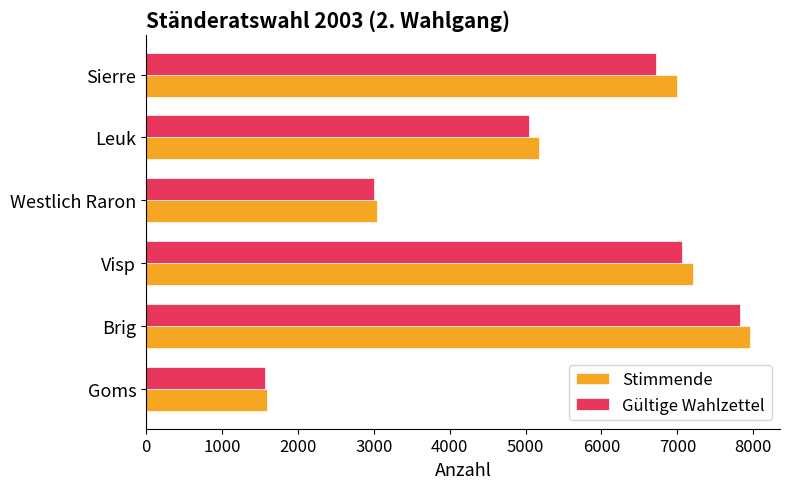

Rank the categories by Stimmende value from highest to lowest.

Brig, Visp, Sierre, Leuk, Westlich Raron, Goms